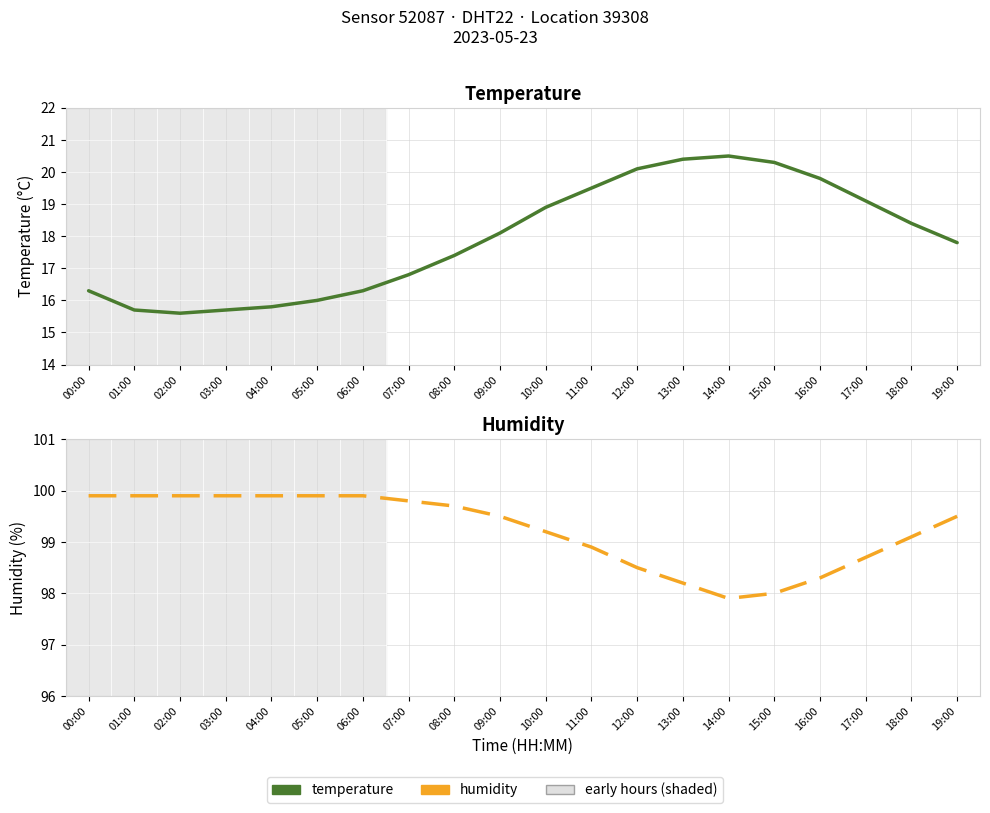

True or false: temperature and humidity intersect in this chart.

False